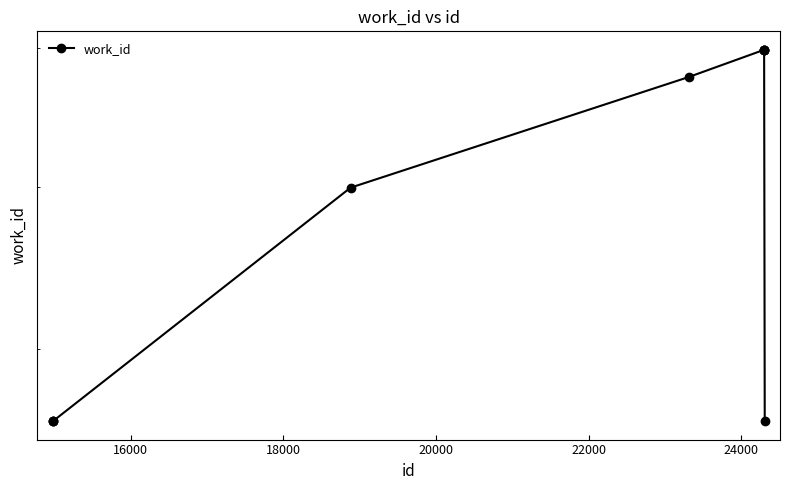

What is the smallest value displayed?

5598